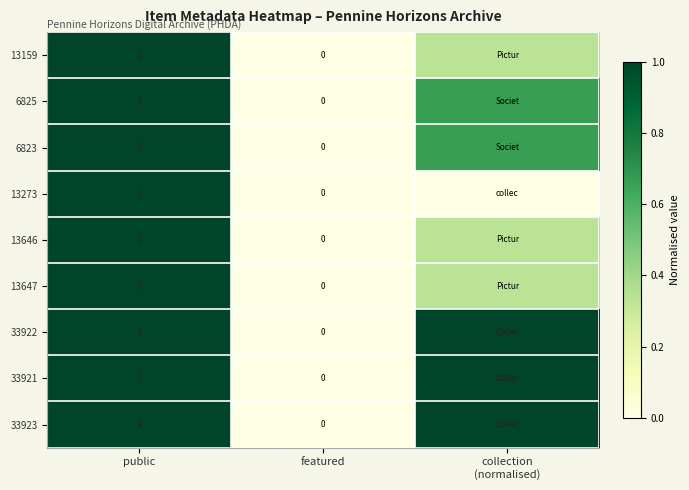

What is the average value of the 13159 series?

0.4